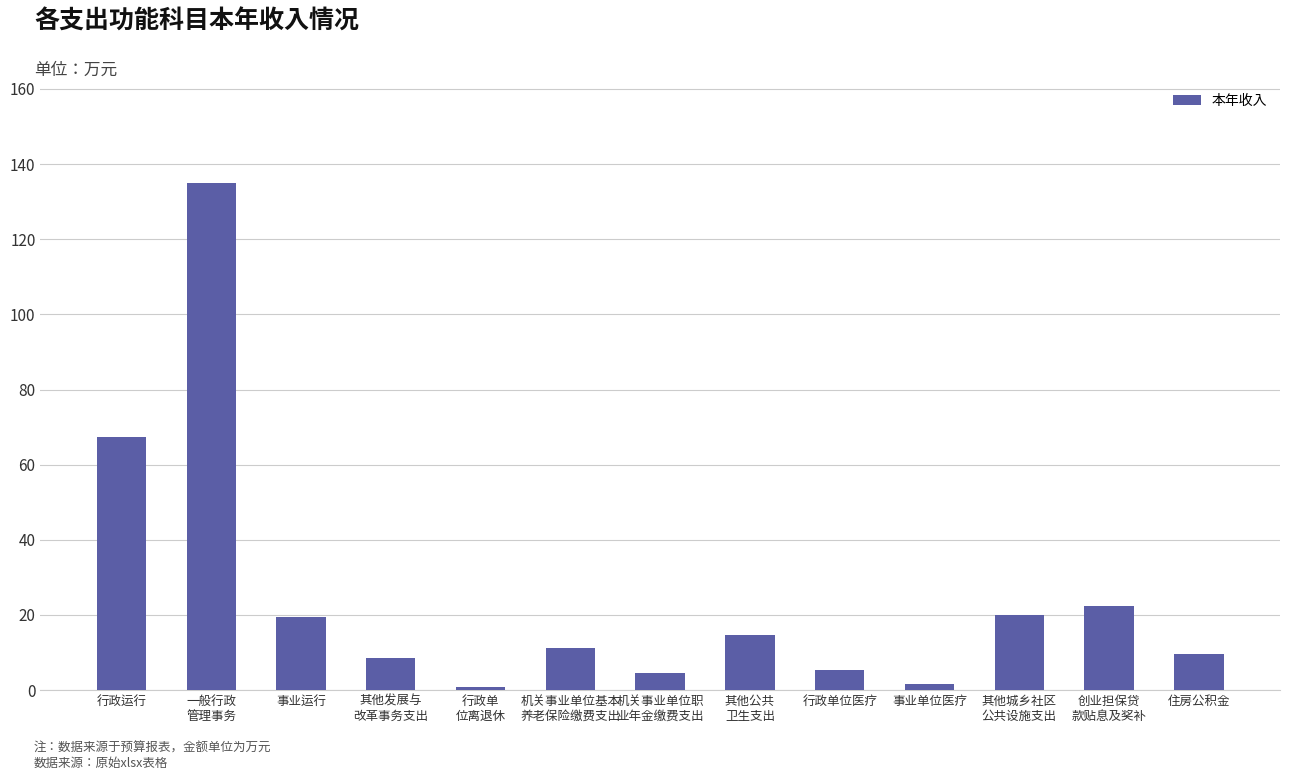

What is the greatest value displayed?

135.1